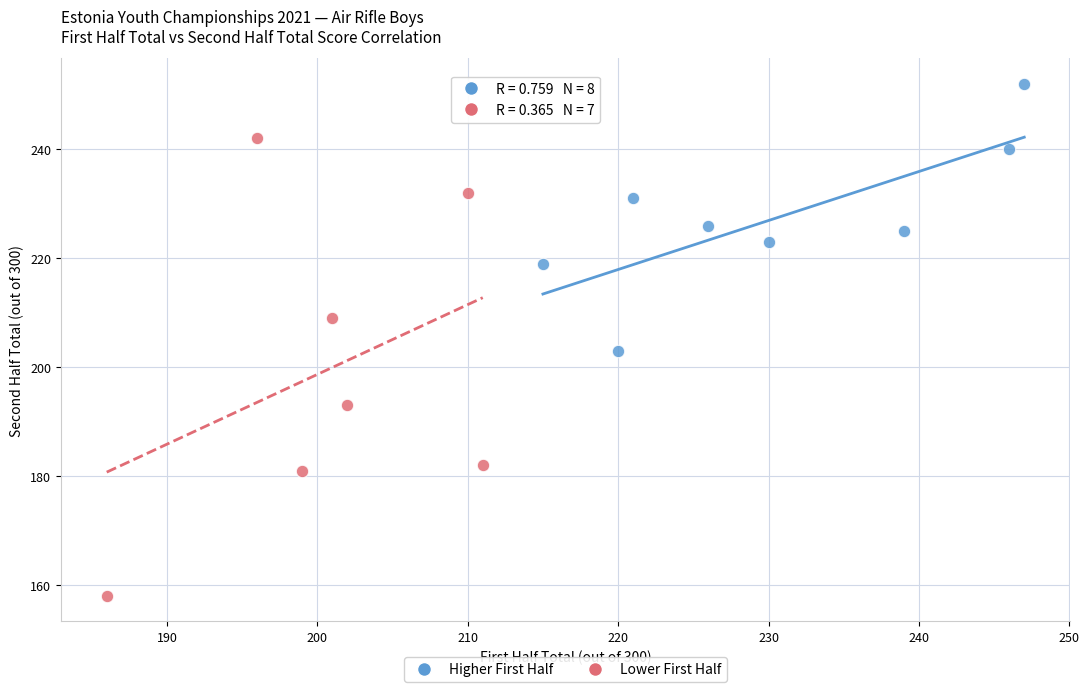

Which series reaches the minimum Y coordinate?

Lower First Half